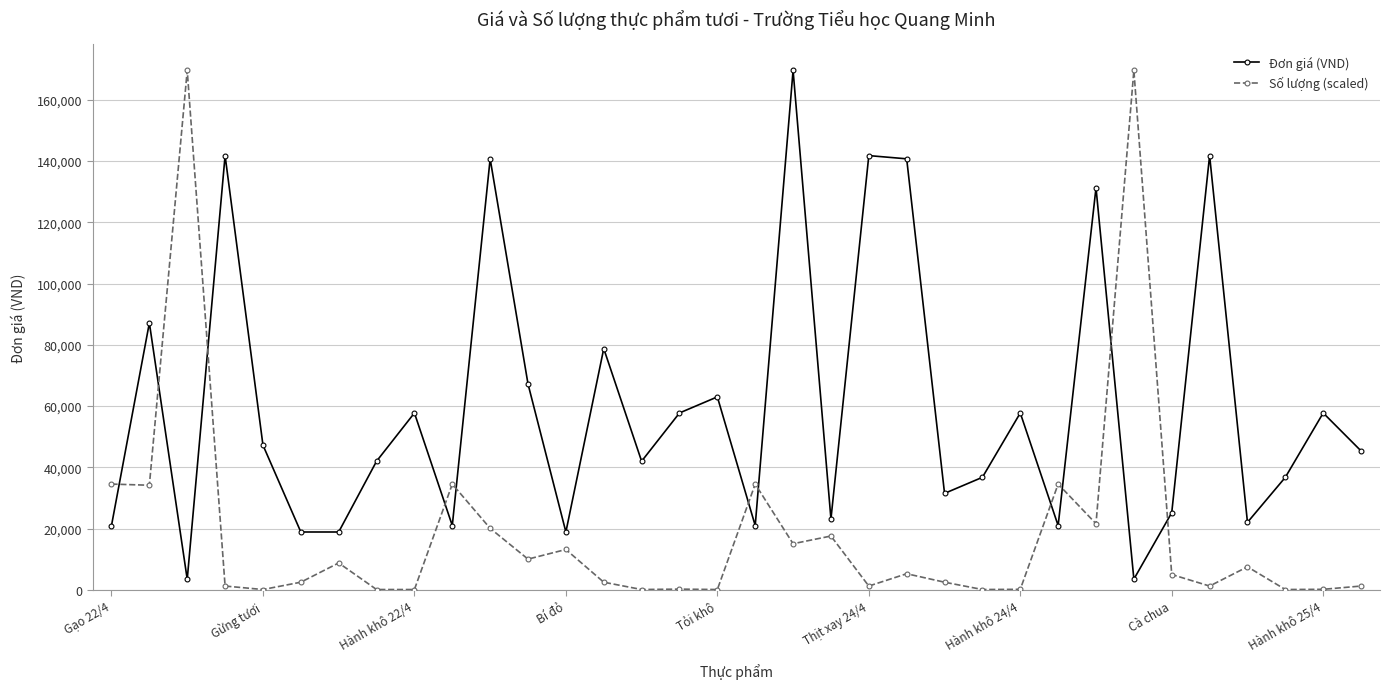

What is the difference between the maximum and minimum values in the Số lượng (scaled) series?

169434.4